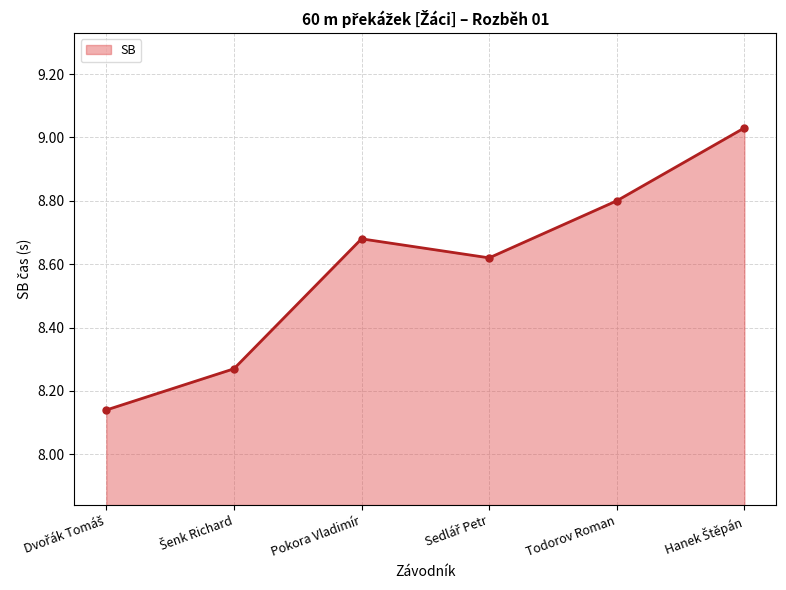

The chart shows a value of 5.4 at Todorov Roman. True or false?

False